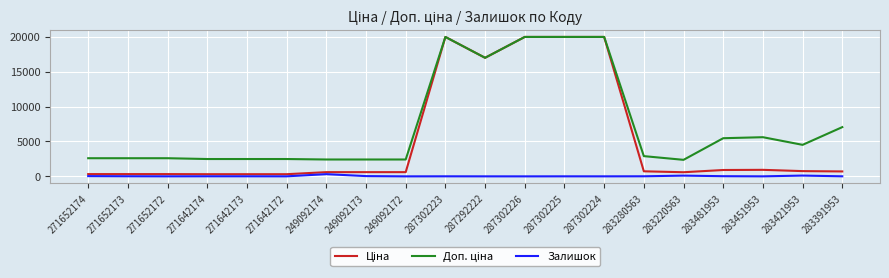

What is the greatest value displayed?

19964.2